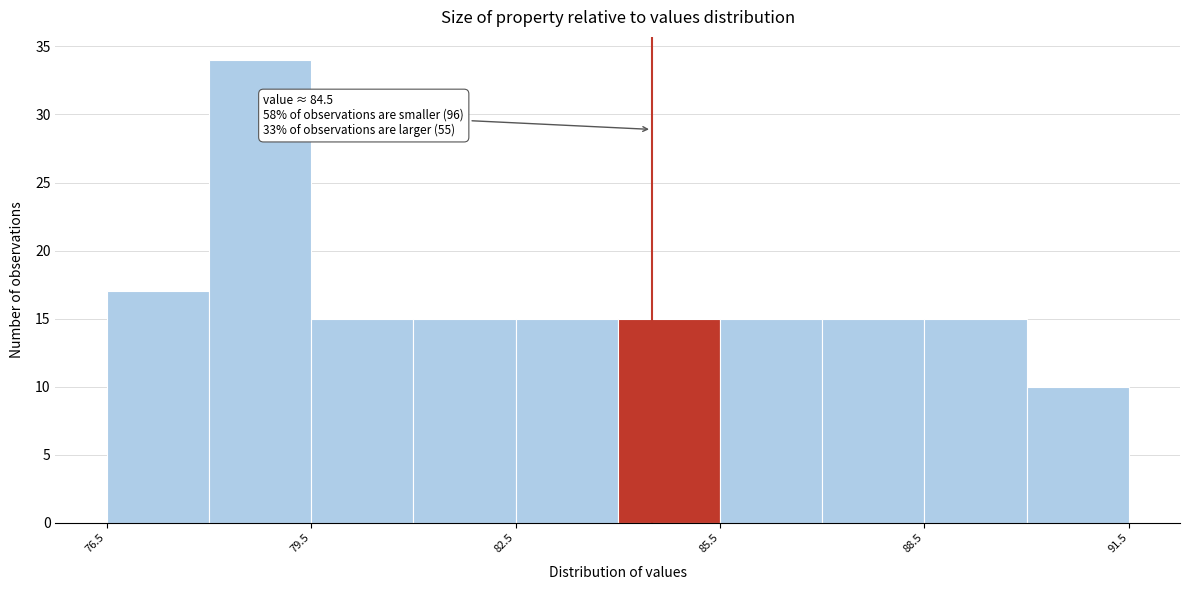

Around what value on the x-axis is the tallest bar? Give the approximate position of its centre, as read against the axis.

79.0